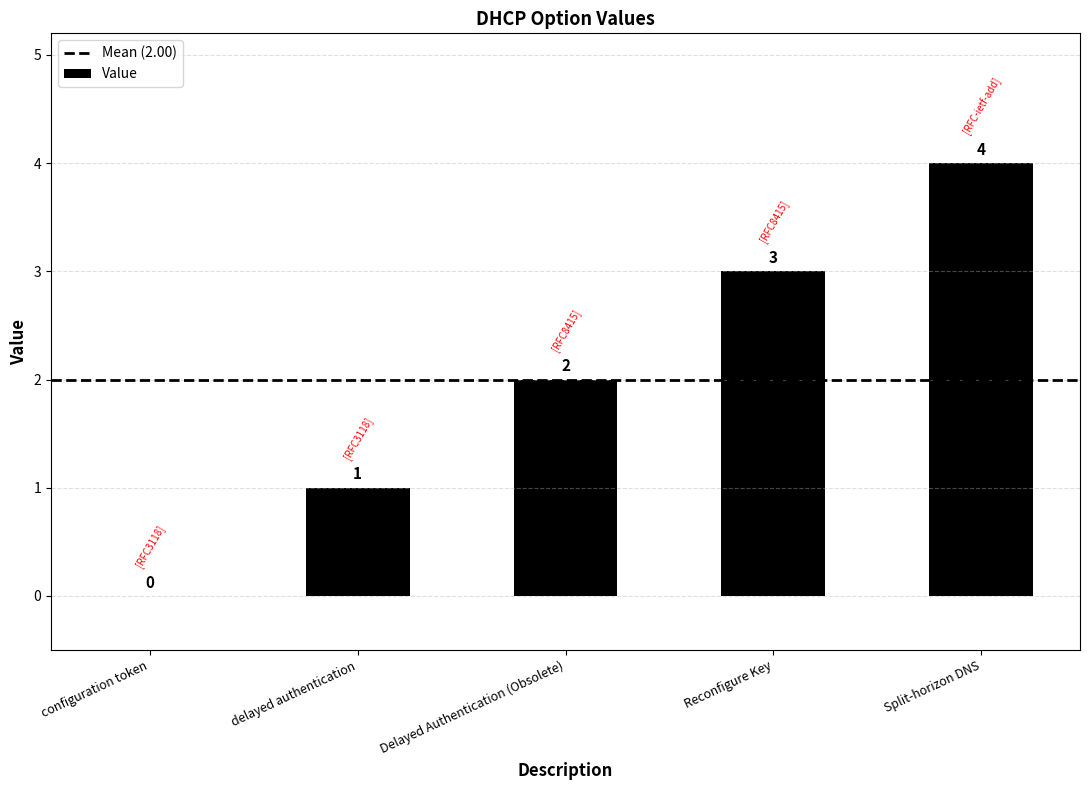

Between Split-horizon DNS and Delayed Authentication (Obsolete), which is larger?

Split-horizon DNS